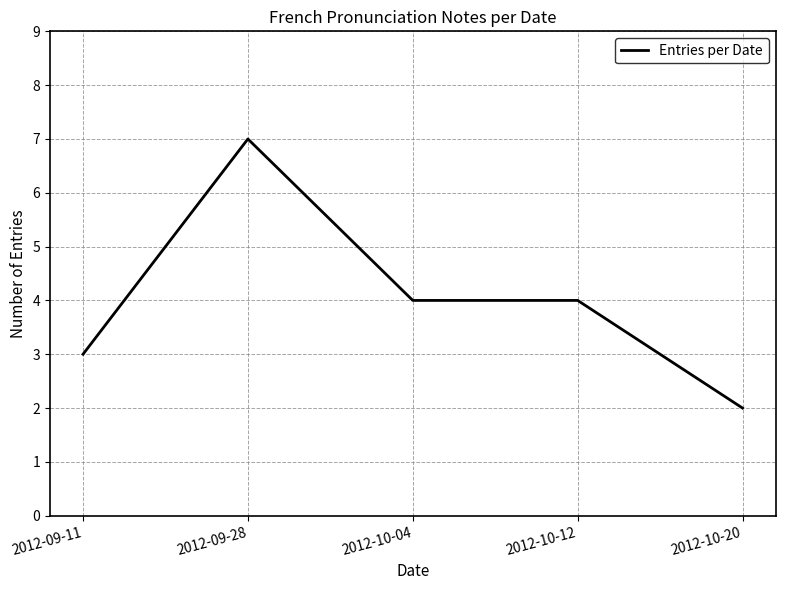

Count the number of data series in this chart.

1